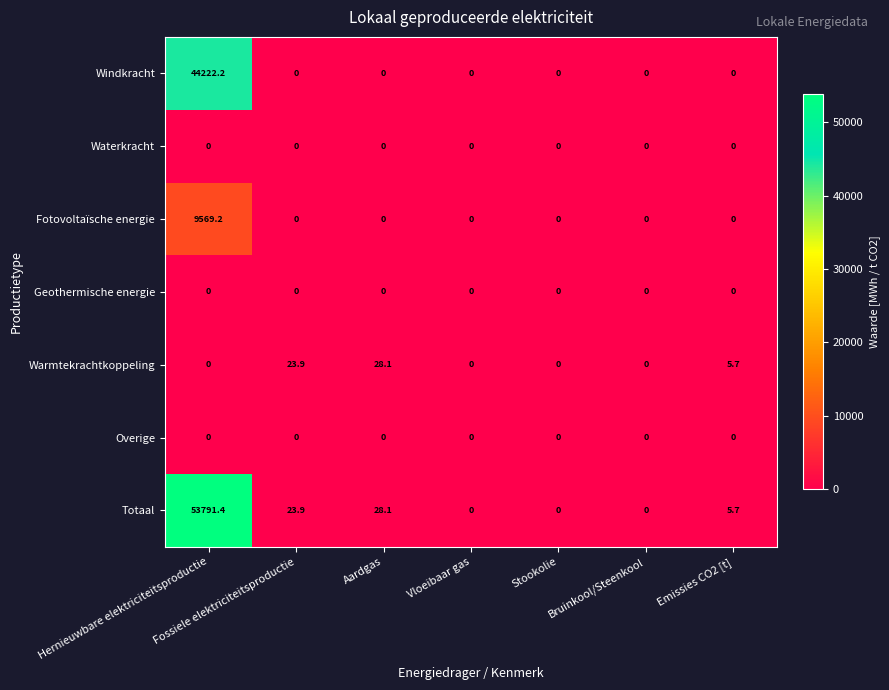

What is the sum of all Totaal values?

53849.1